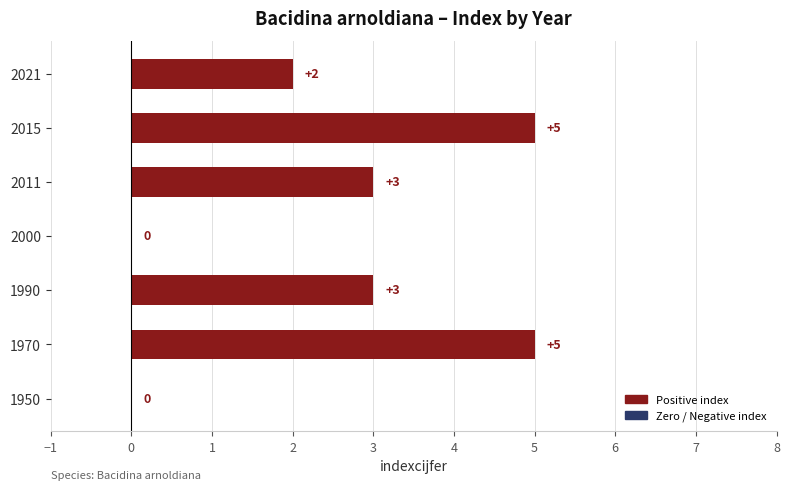

Reading bottom to top, transcribe all the data shown in this chart.

1950=0	1970=5	1990=3	2000=0	2011=3	2015=5	2021=2